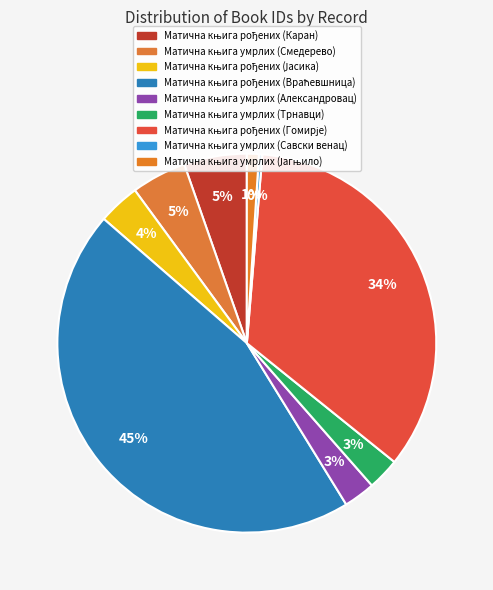

How many segments does this pie chart have?

9